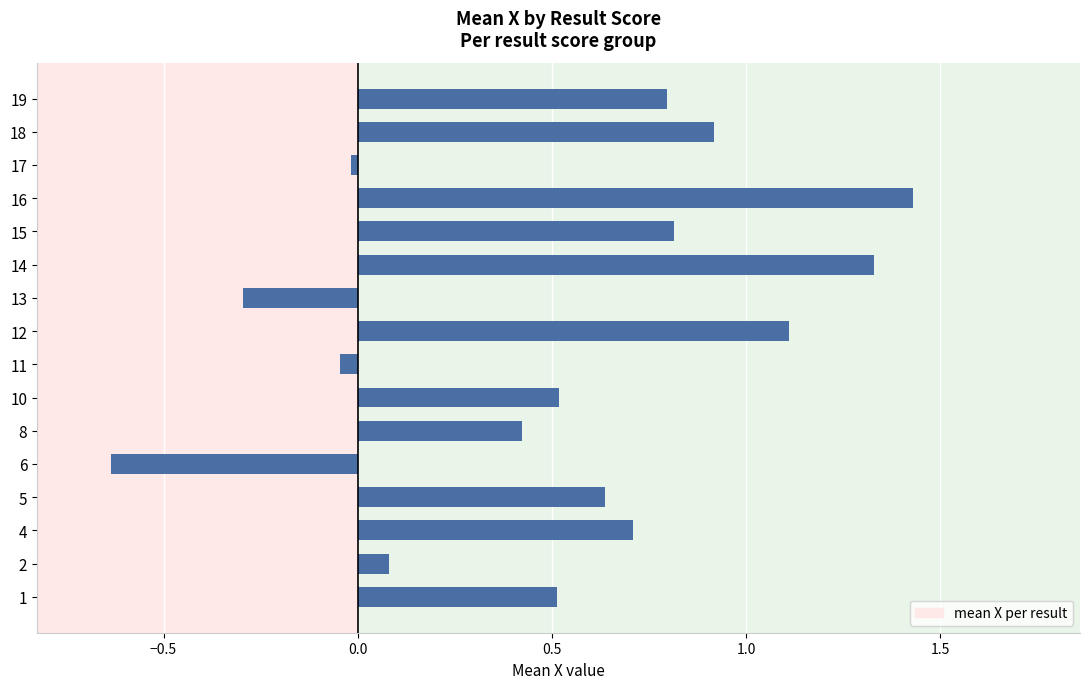

Which label corresponds to the smallest value in the chart?

6